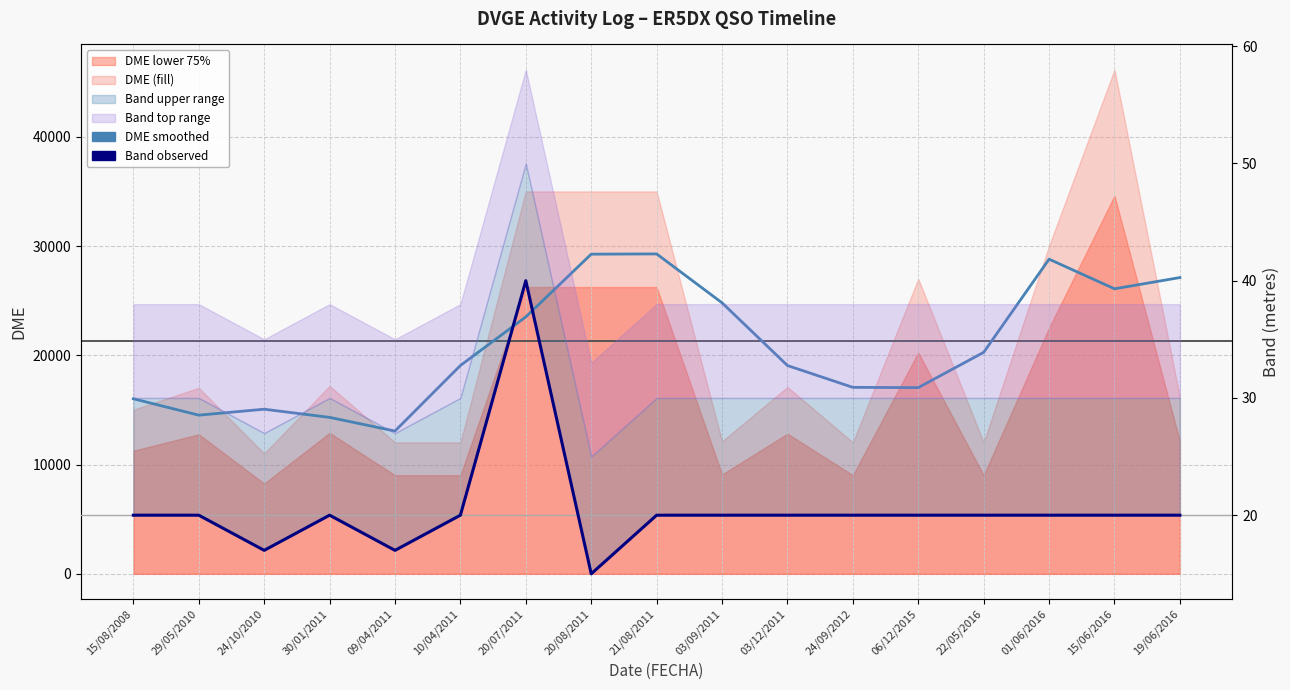

Is the value of Band (metres) observed at 24/10/2010 greater than the value of DME median (smoothed) at 03/12/2011?

No